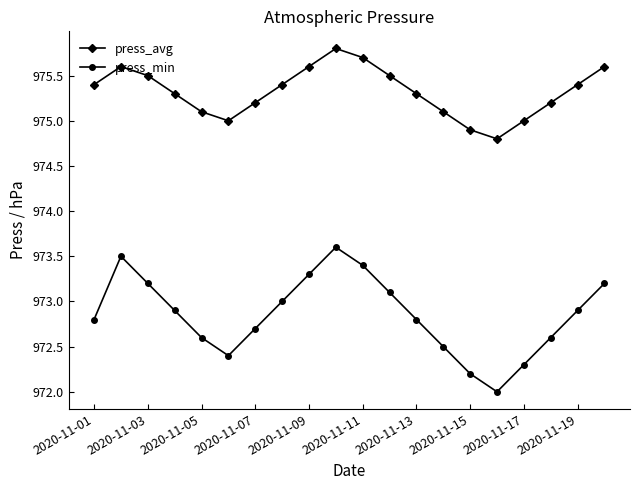

Reading left to right, list all the values displayed in this chart.

press_avg: 975.4	975.6	975.5	975.3	975.1	975.0	975.2	975.4	975.6	975.8	975.7	975.5	975.3	975.1	974.9	974.8	975.0	975.2	975.4	975.6
press_min: 972.8	973.5	973.2	972.9	972.6	972.4	972.7	973.0	973.3	973.6	973.4	973.1	972.8	972.5	972.2	972.0	972.3	972.6	972.9	973.2